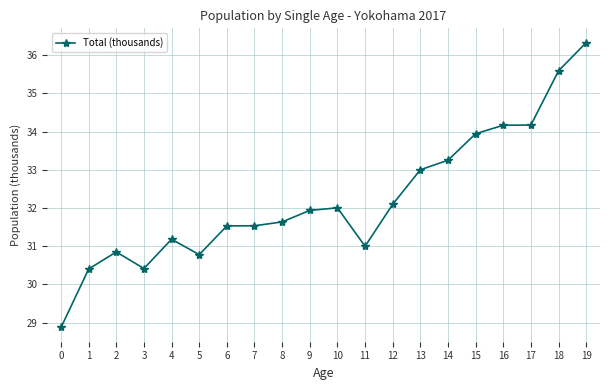

What is the change in value from 10 to 17?

+2.2